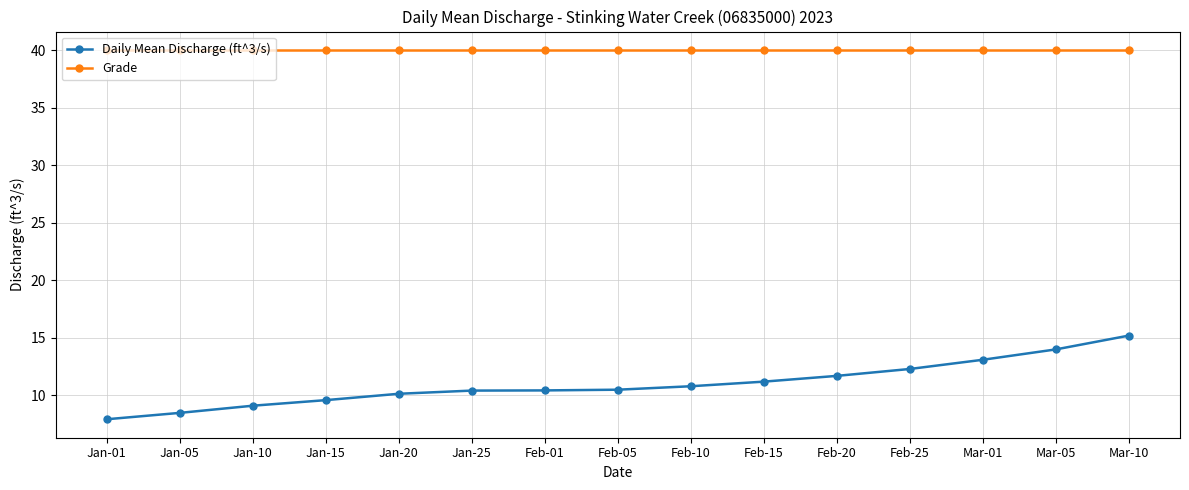

What is the greatest value displayed?

40.0